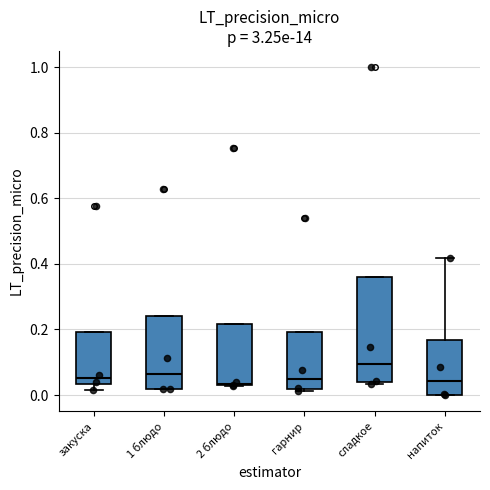

Reading left to right, transcribe this box plot: for each box, give where its median line is, the range the box spans, and where its two whiskers end, as read against the y-axis. The values are not printed on the chart, so give them approximately, as read against the axis.

закуска: median 0.06, box 0.04 to 0.20, whiskers 0.02 to 0.20
1 блюдо: median 0.06, box 0.02 to 0.24, whiskers 0.02 to 0.24
2 блюдо: median 0.04, box 0.02 to 0.22, whiskers 0.02 to 0.22
гарнир: median 0.04, box 0.02 to 0.20, whiskers 0.02 (just below the box's lower edge) to 0.20
сладкое: median 0.10, box 0.04 to 0.36, whiskers 0.04 (just below the box's lower edge) to 0.36
напиток: median 0.04, box 0.00 to 0.16, whiskers 0.00 to 0.42